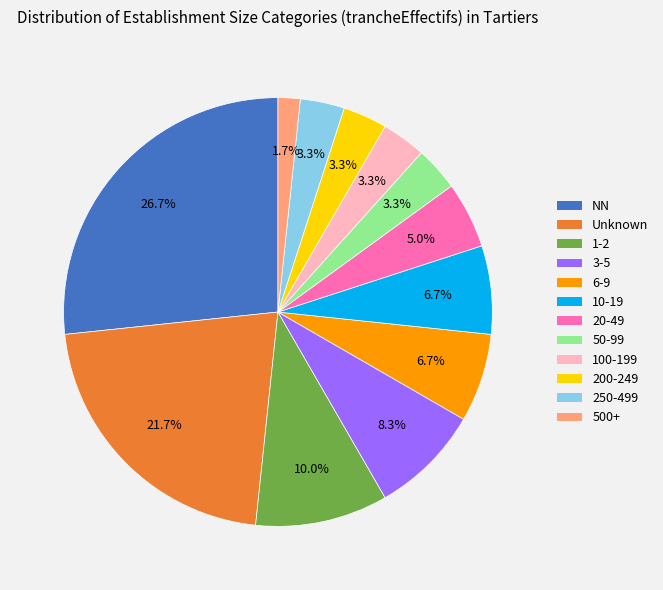

How much of the chart is everything except NN?

73.3%